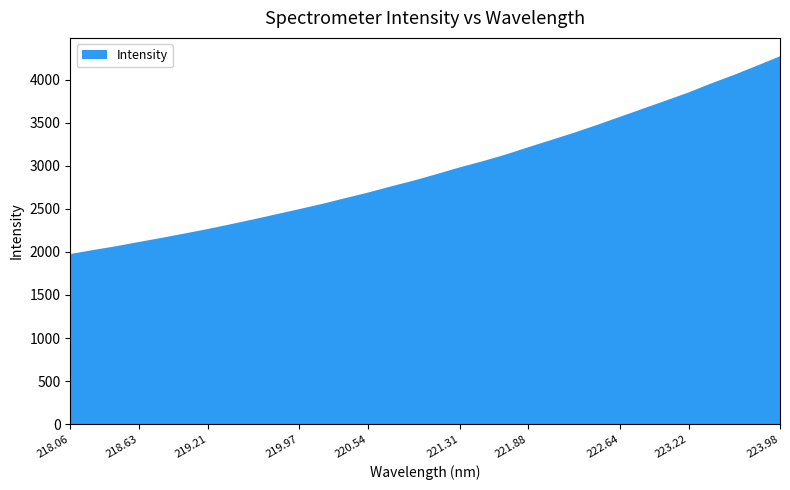

Reading right to left, extract all data points from this chart.

223.9802=4272.8	223.7895=4164.1	223.5987=4057.9	223.408=3958.1	223.2172=3852.5	223.0264=3757.3	222.8355=3663.4	222.6447=3569.1	222.4538=3475.4	222.263=3384.9	222.0721=3300.6	221.8812=3216.8	221.6902=3130.5	221.4993=3053.7	221.3083=2982.2	221.1174=2904.8	220.9264=2829.3	220.7354=2761.4	220.5444=2690.0	220.3533=2624.9	220.1623=2558.4	219.9712=2498.0	219.7801=2438.2	219.589=2378.8	219.3979=2321.9	219.2067=2266.2	219.0156=2214.8	218.8244=2164.4	218.6332=2115.8	218.442=2066.6	218.2508=2022.2	218.0596=1976.2